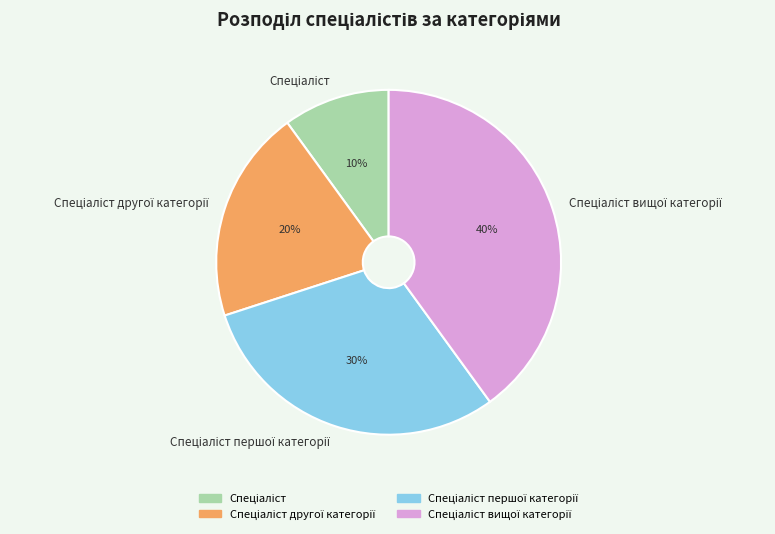

To the nearest percent, what is the average slice percentage?

25%